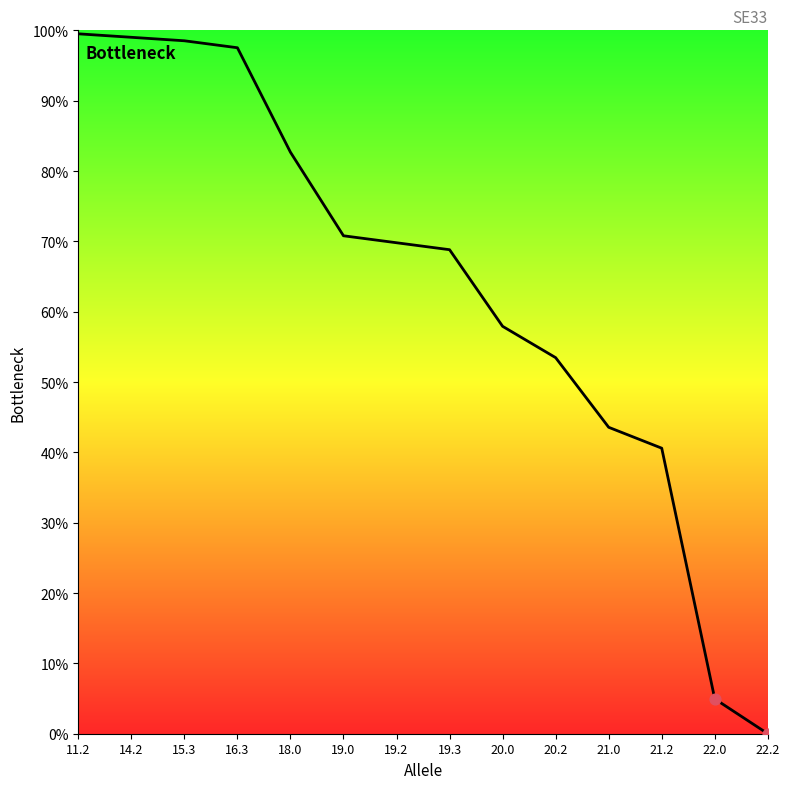

Is this an area chart (filled region under the line)?

No